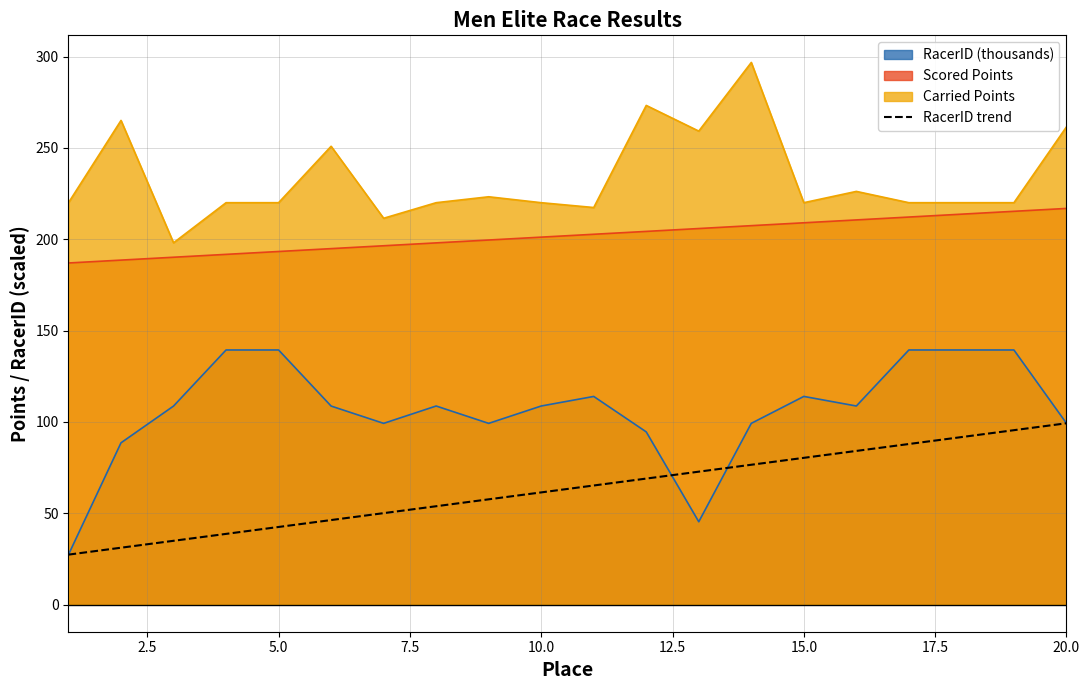

True or false: the data shows 46.3 at 12.5.

True